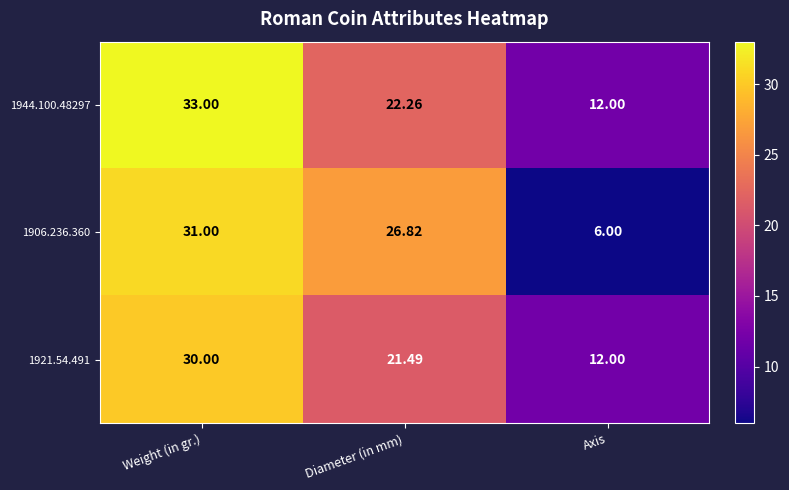

At which label does 1944.100.48297 reach its peak?

Weight (in gr.)